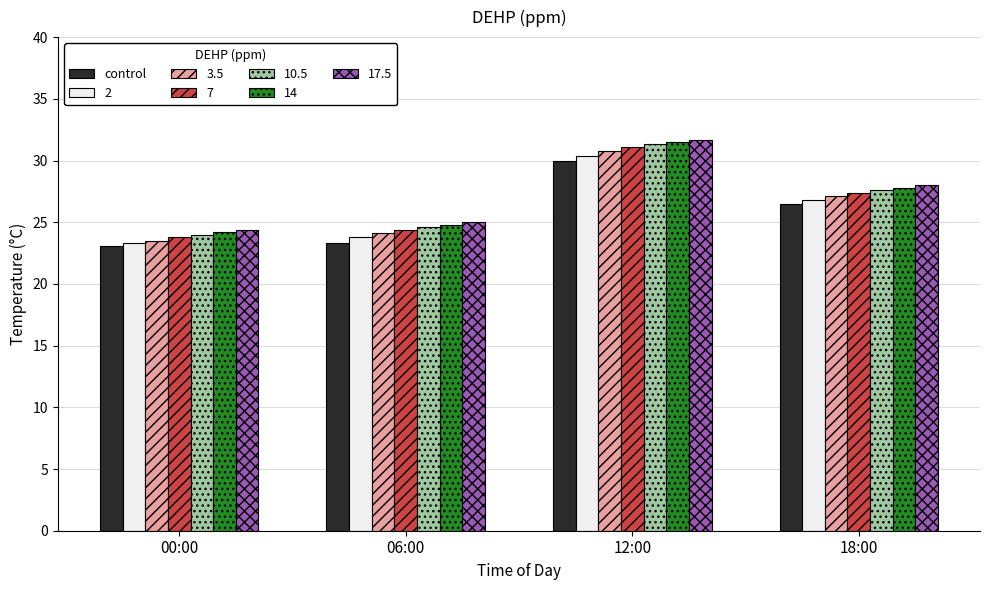

Count the number of categories in the chart.

4